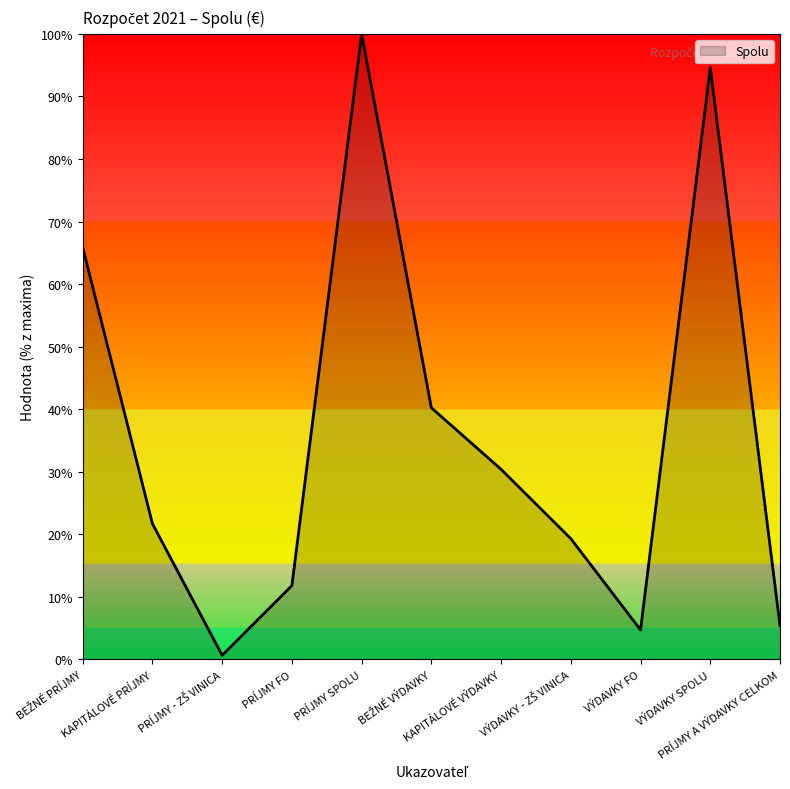

What is the change in value from PRÍJMY SPOLU to VÝDAVKY FO?

-95.3